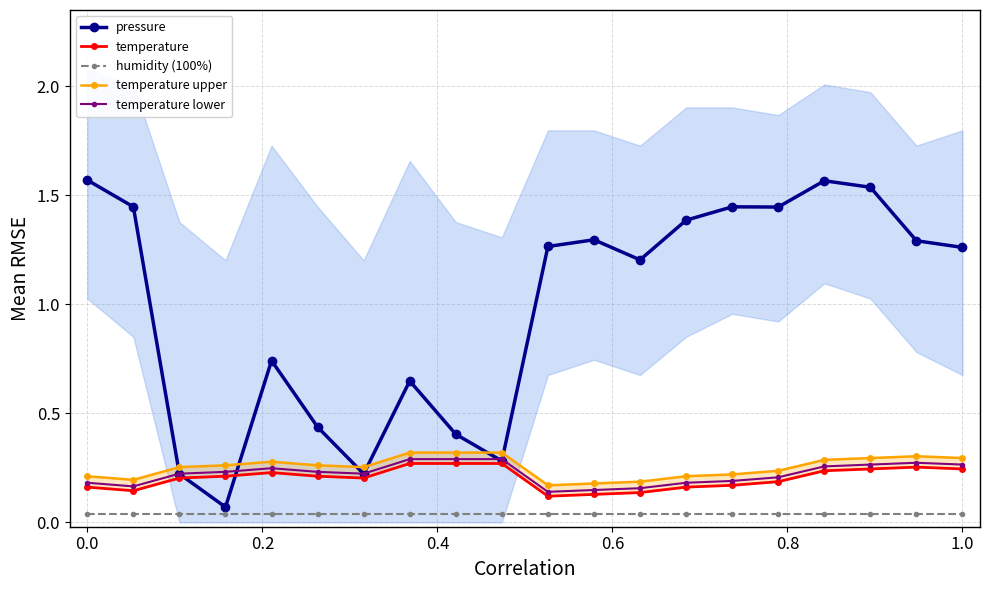

True or false: temperature lower and humidity (100%) intersect in this chart.

False